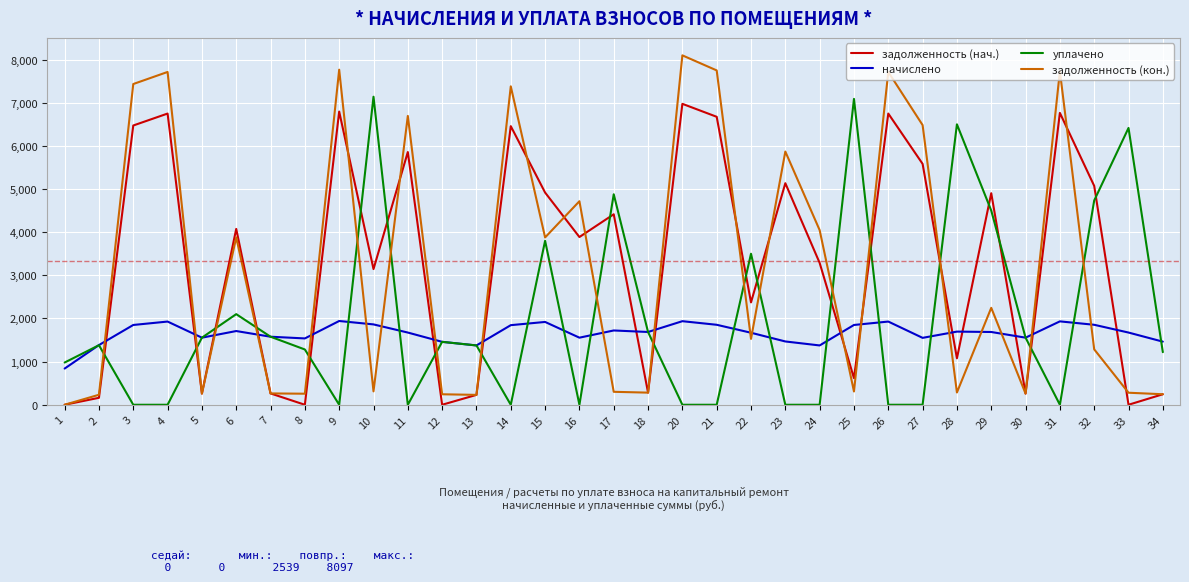

True or false: задолженность (кон.) has more than 1 points higher than both neighbors.

True